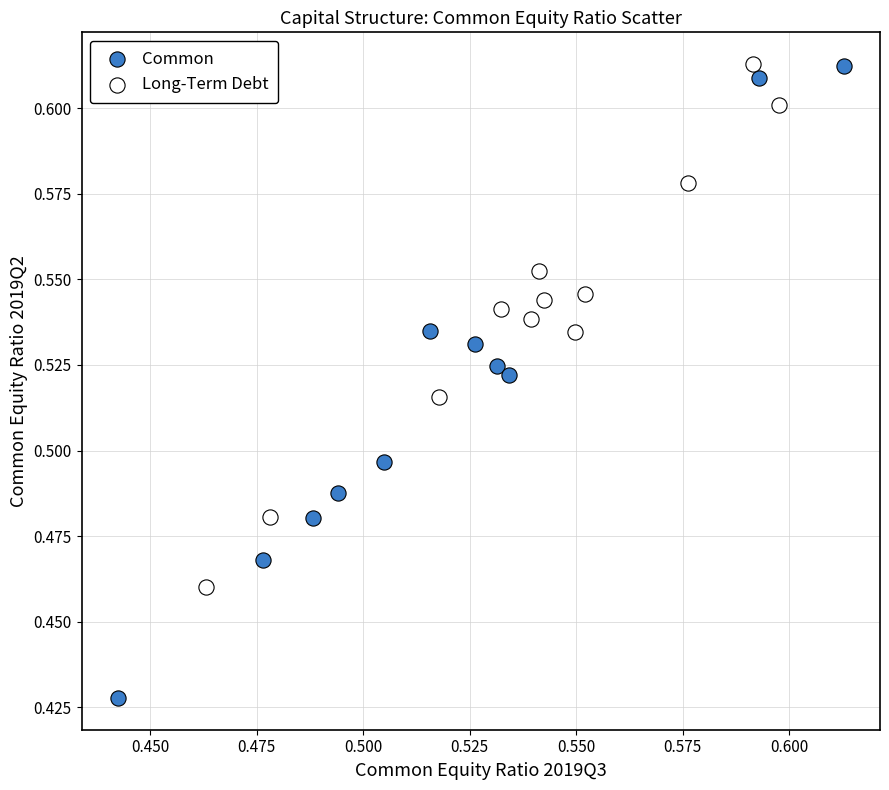

Which series has the largest Y range (max minus min)?

Common